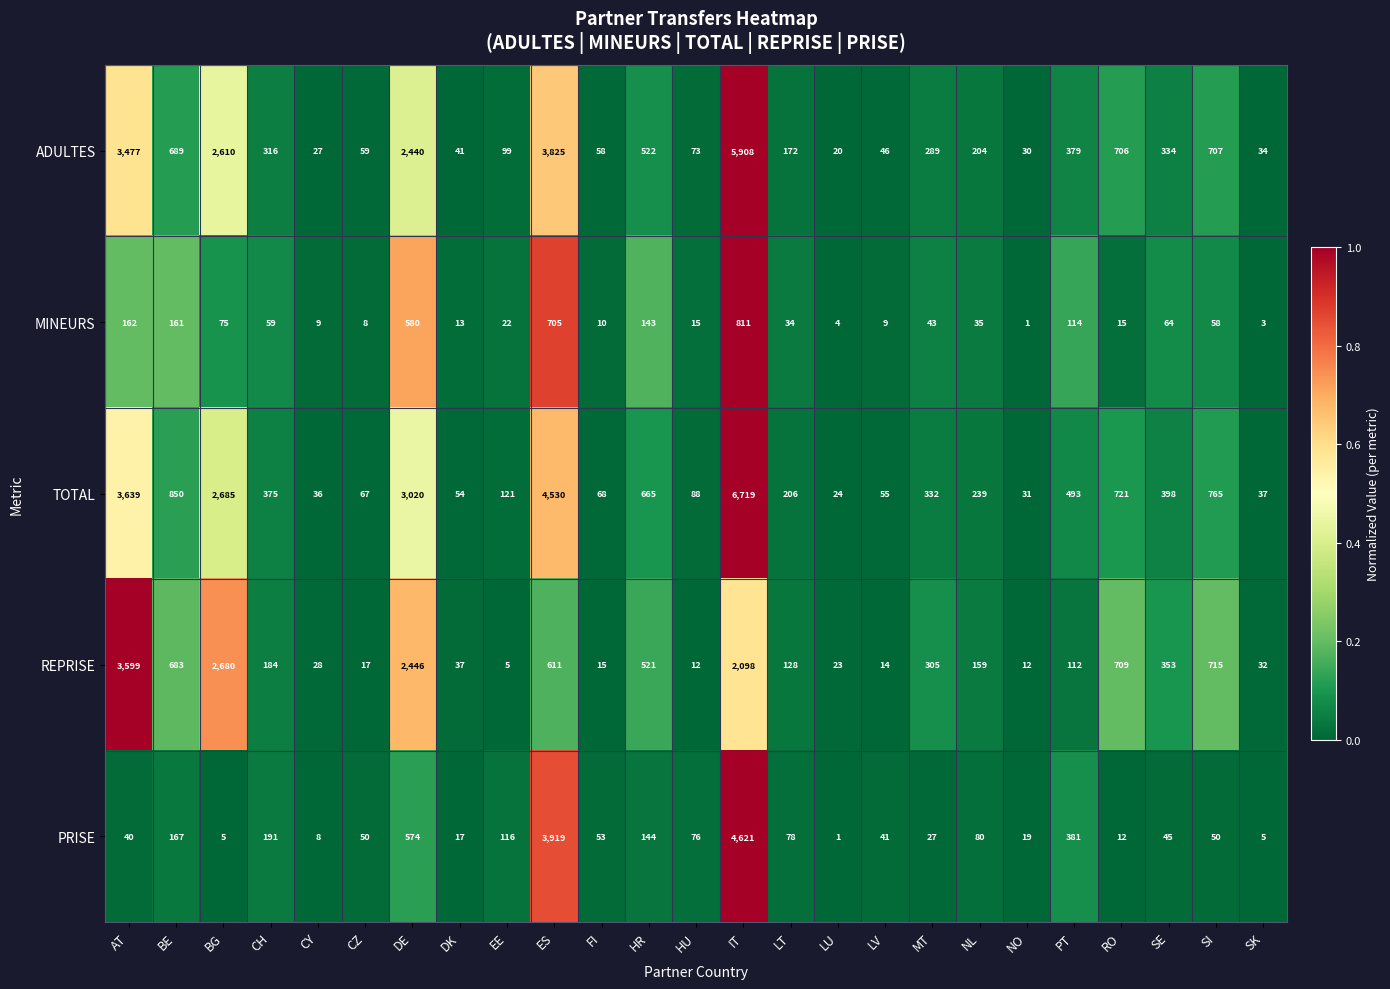

At which category is the sum across all series the highest?

IT